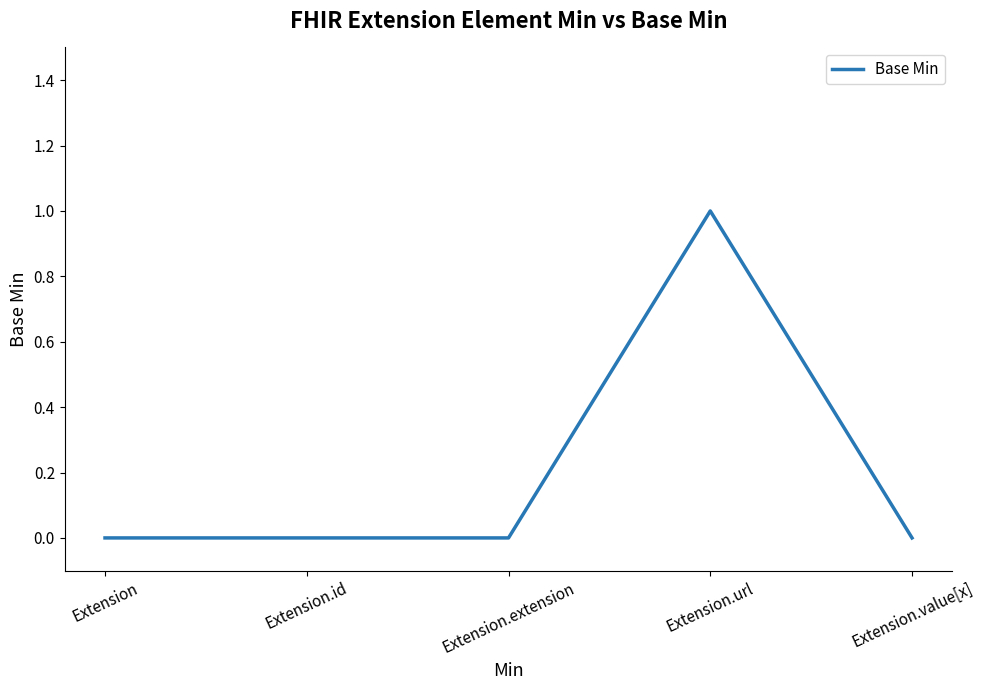

Count the values in the range 0 to 1.

5